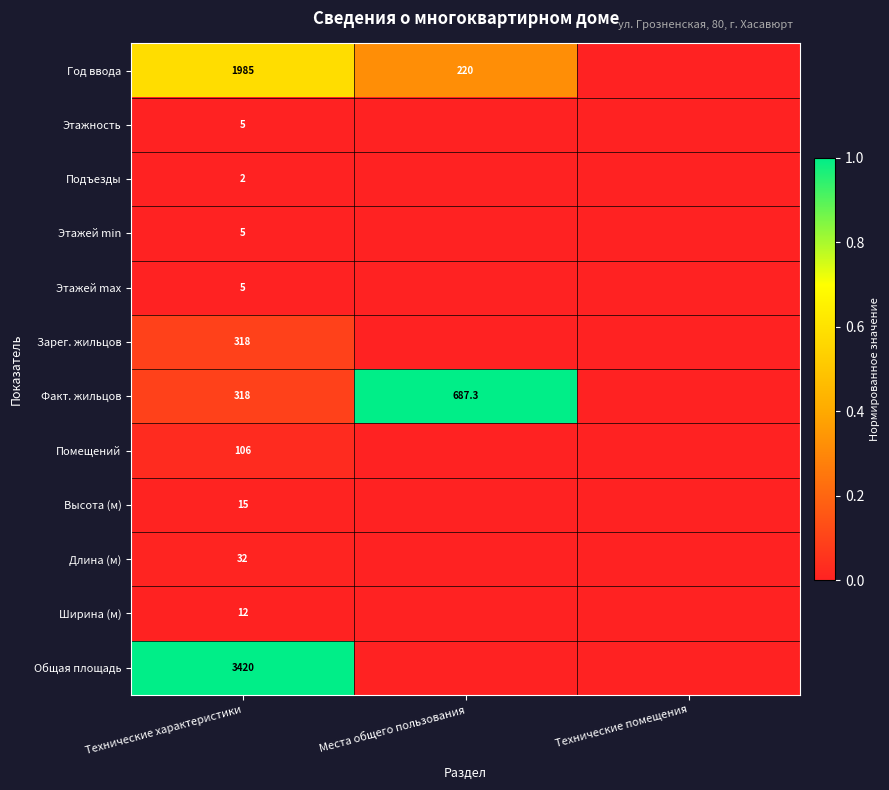

What is the difference between the highest and lowest values at Технические характеристики?

3418.0